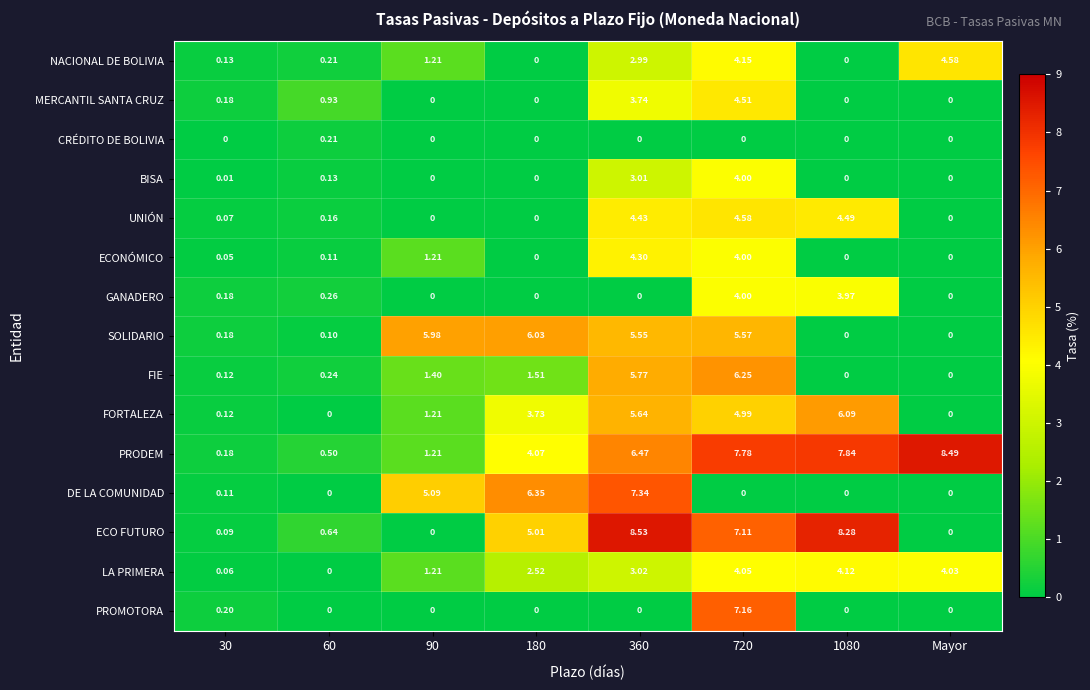

Which series changed the most between 60 and 90?

SOLIDARIO